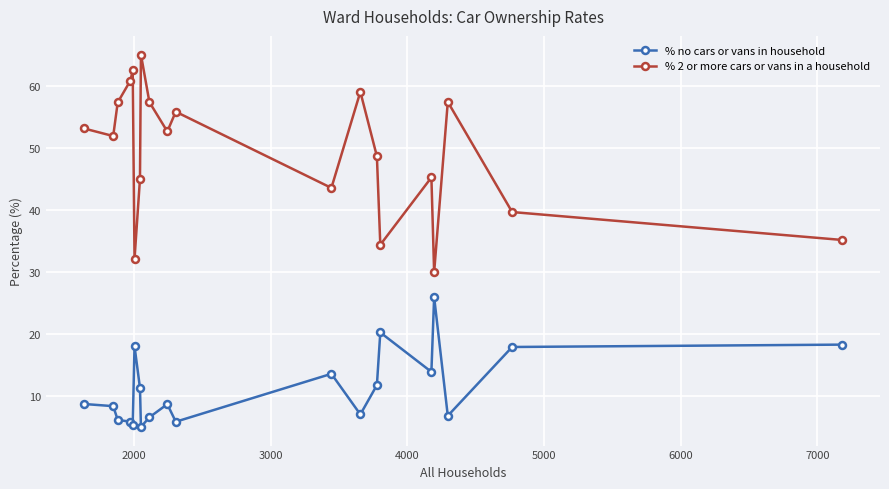

What is the difference between the maximum and minimum values in the % 2 or more cars or vans in a household series?

35.1